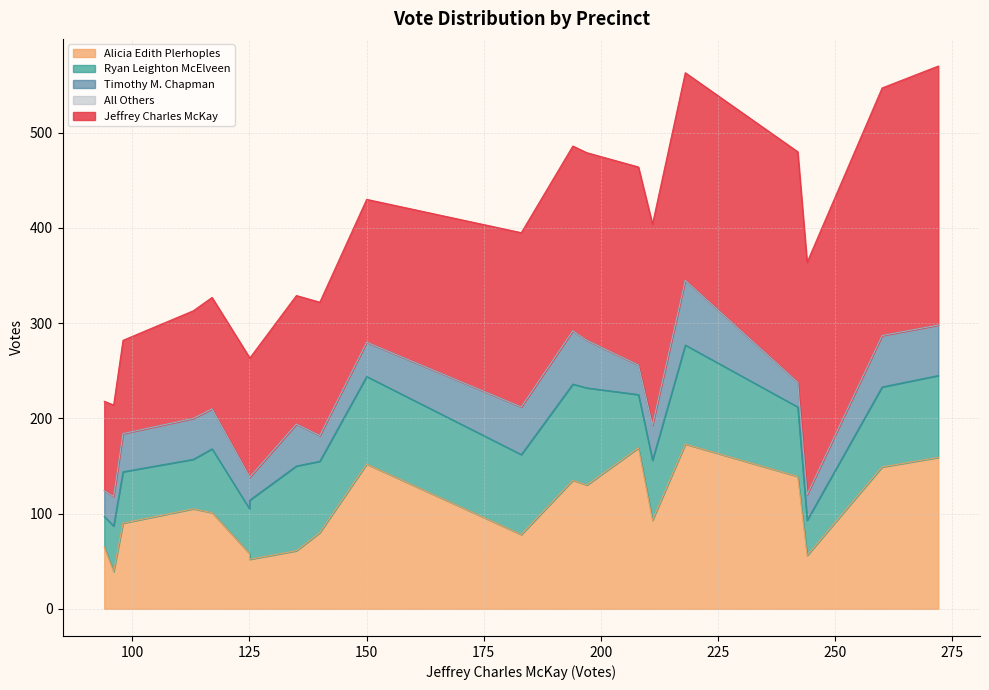

True or false: All Others and Timothy M. Chapman cross at least once.

False